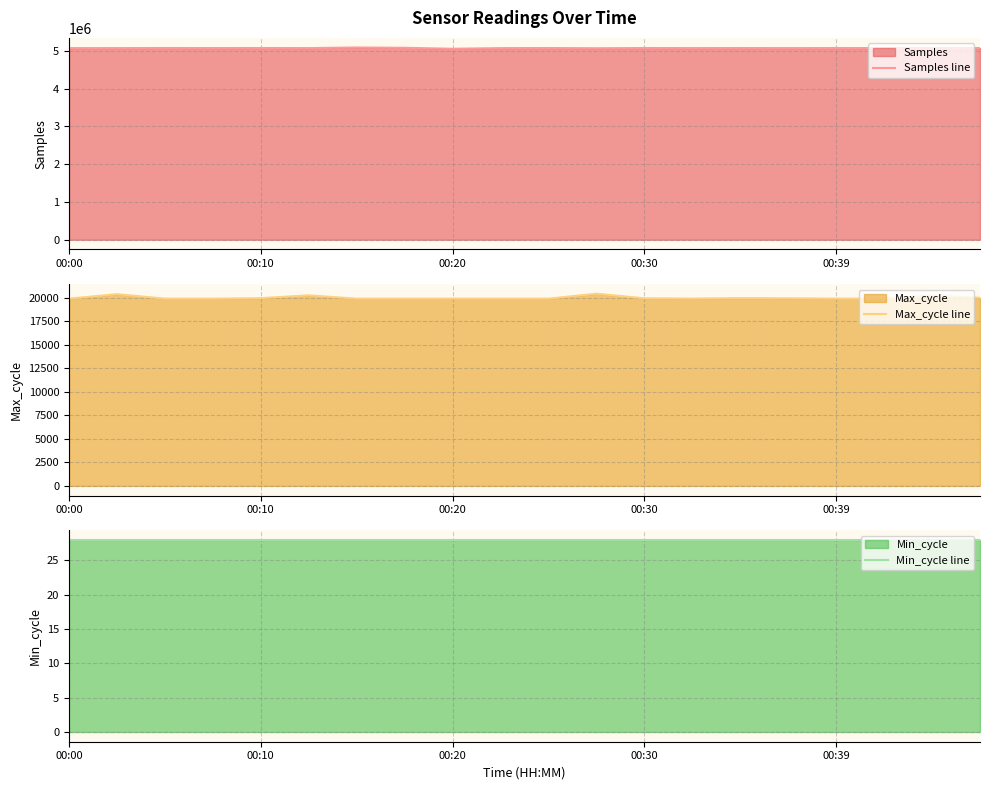

At which category is the sum across all series the highest?

6